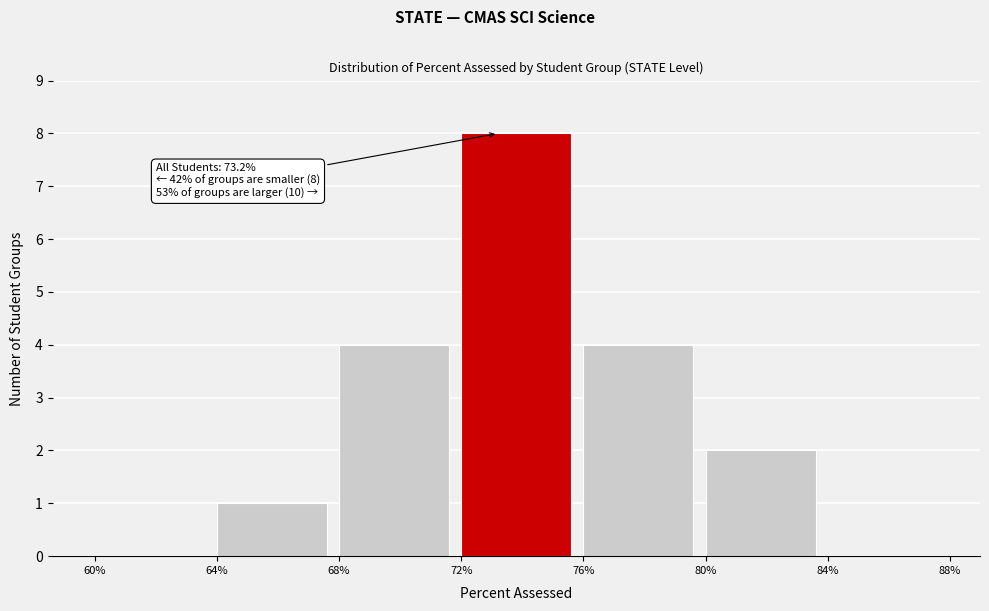

Reading left to right, list all the values displayed in this chart.

60%=0	64%=1	68%=4	72%=8	76%=4	80%=2	84%=0